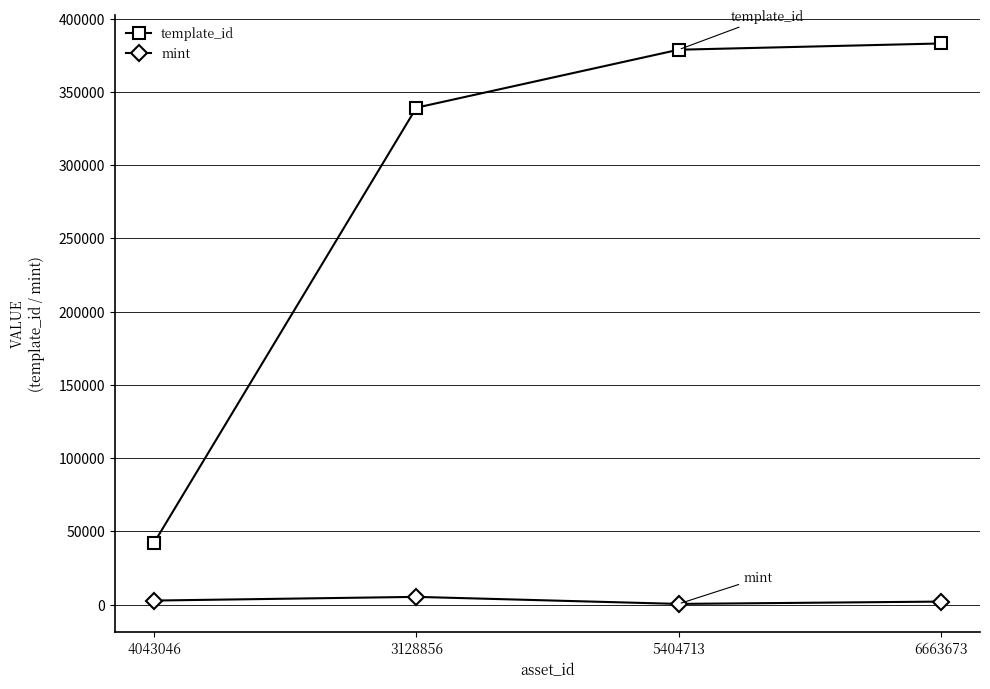

At which label is template_id closest to 212746?

3128856